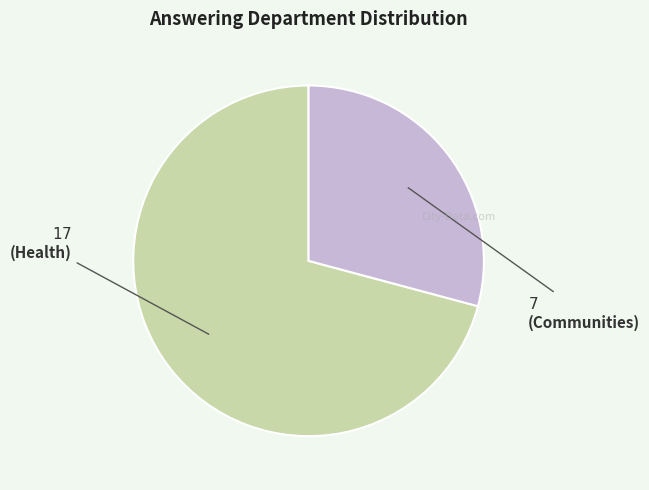

How many segments does this pie chart have?

2